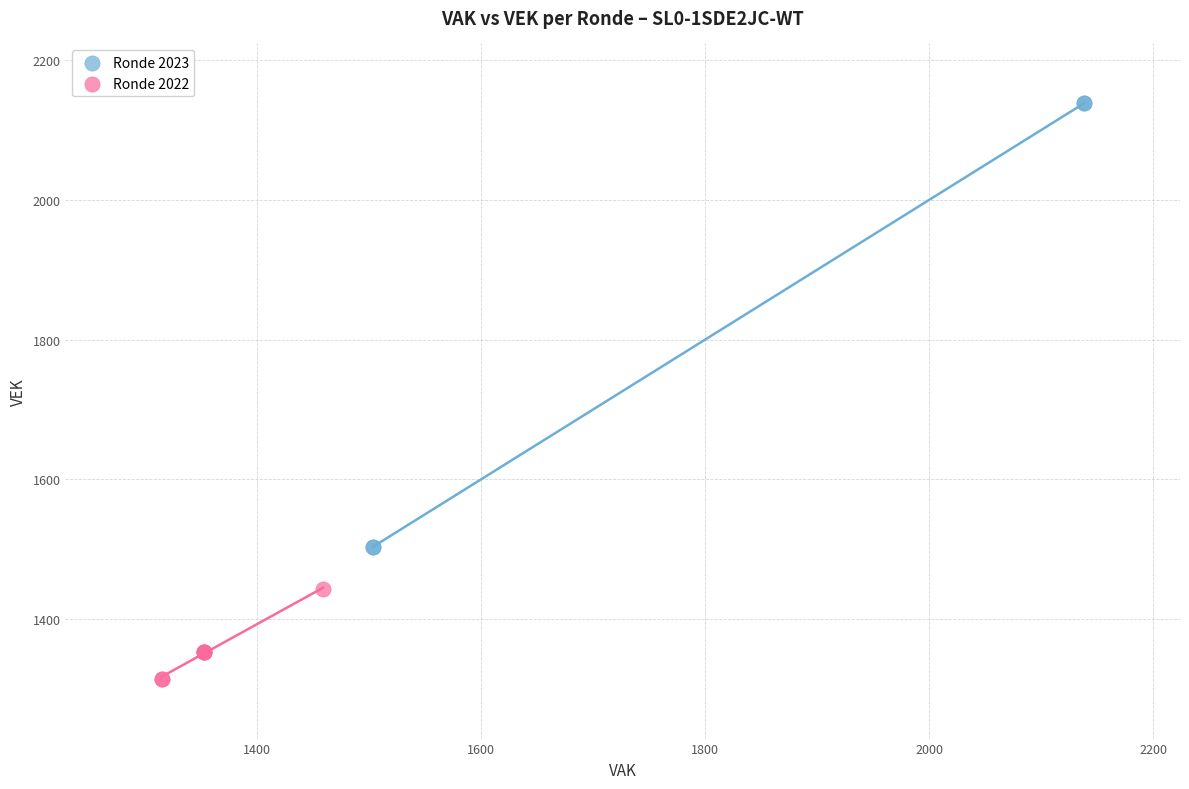

Which series contains the lowest Y value?

Ronde 2022